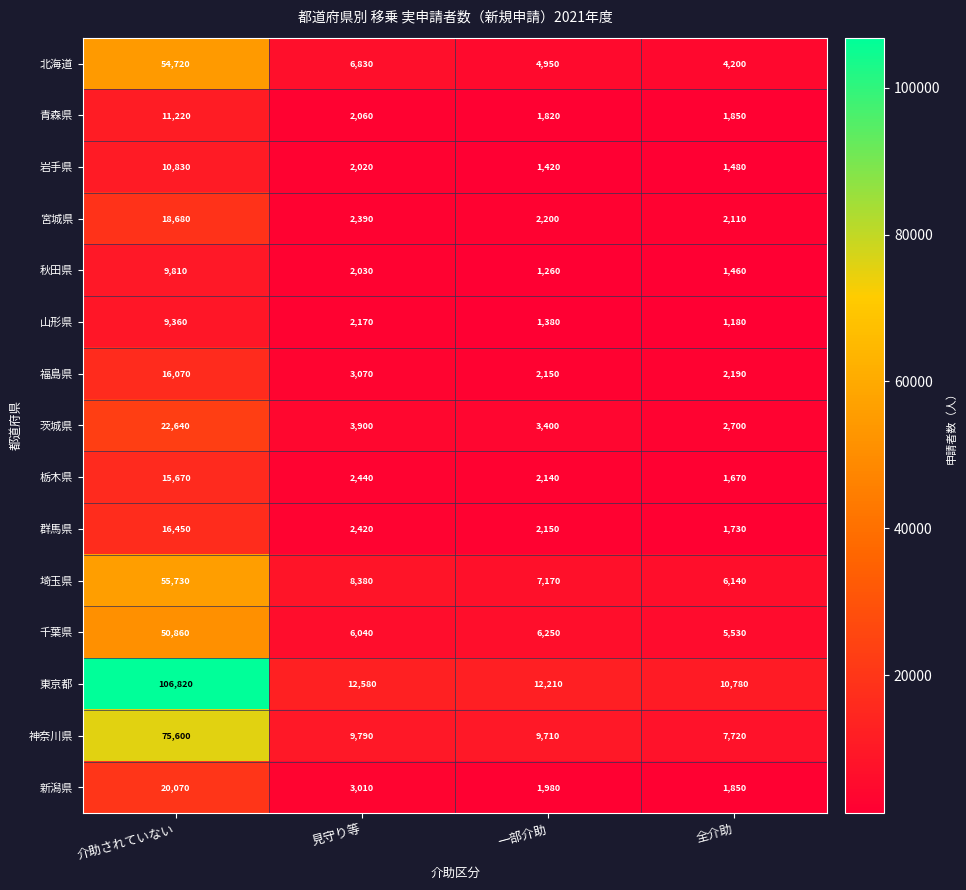

Is it true that 新潟県 equals 27787 at 介助されていない?

False